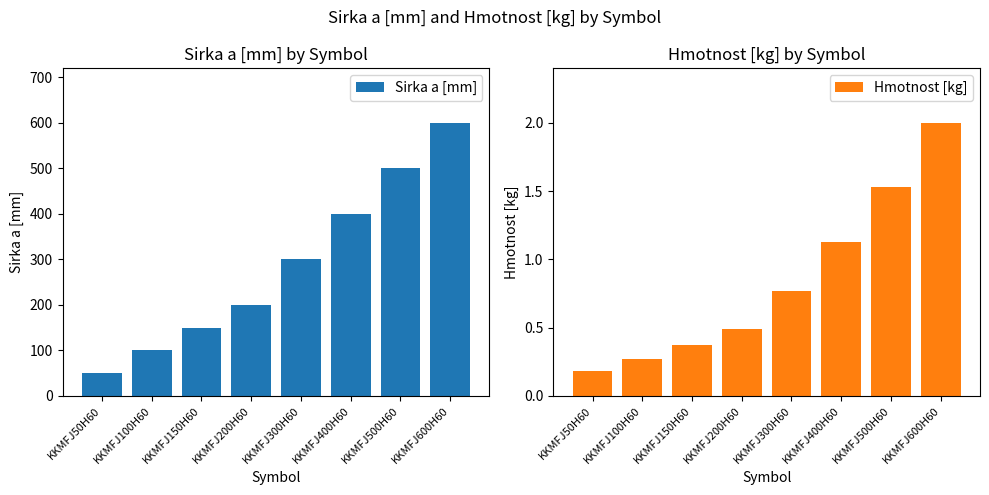

Which category has the lowest value in the Sirka a [mm] series?

KKMFJ50H60